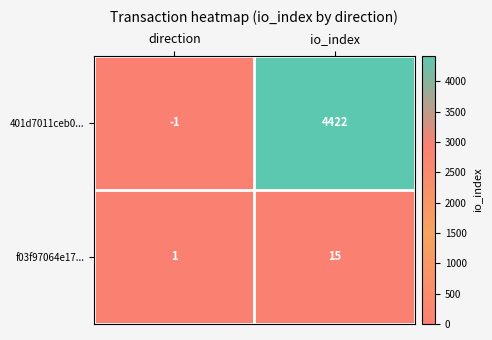

What is the sum of all f03f97064e17... values?

16